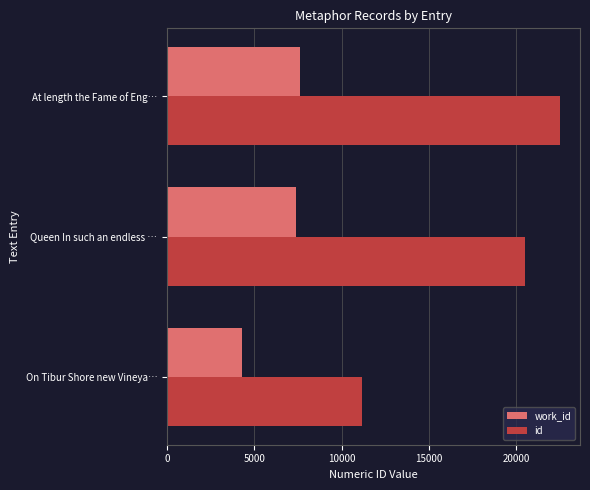

Is it true that work_id equals 4274 at On Tibur Shore new Vineya…?

True